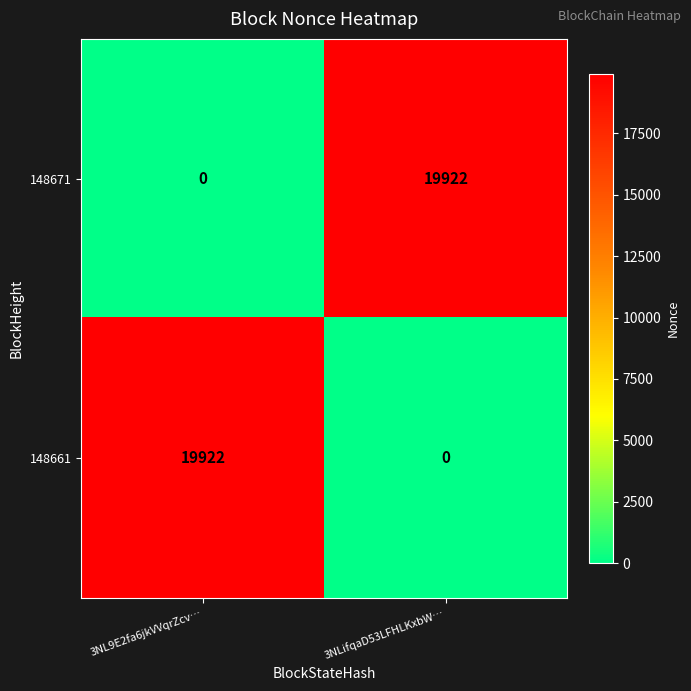

What is the total value across all series at 3NLifqaD53LFHLKxbW…?

19922